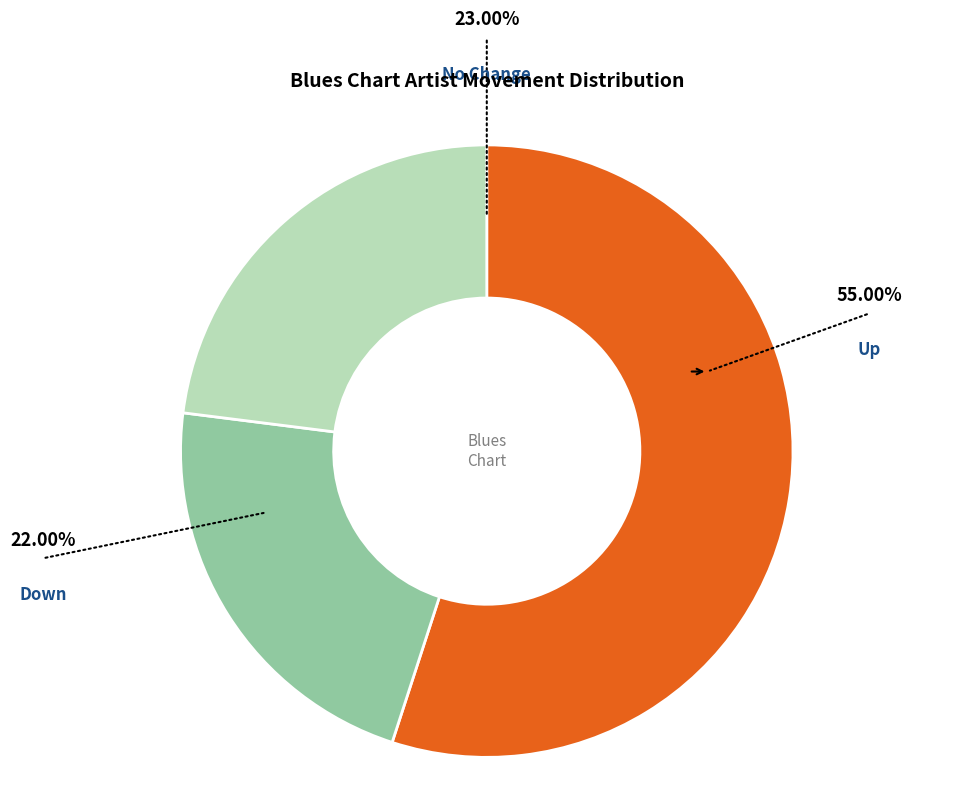

Count the number of slices in the pie.

3